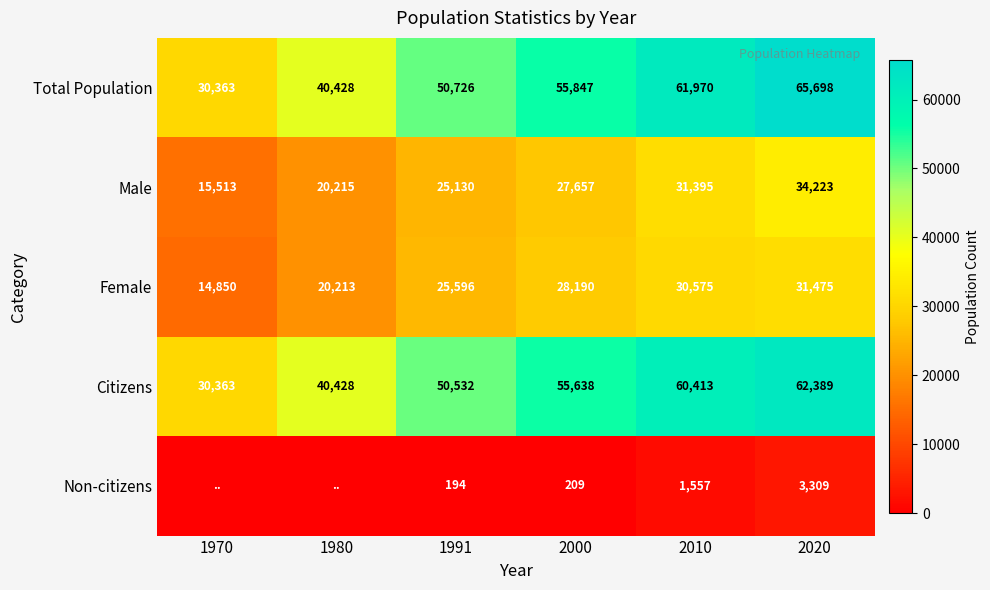

Read the Female value at 2010, to the nearest 10.

30580